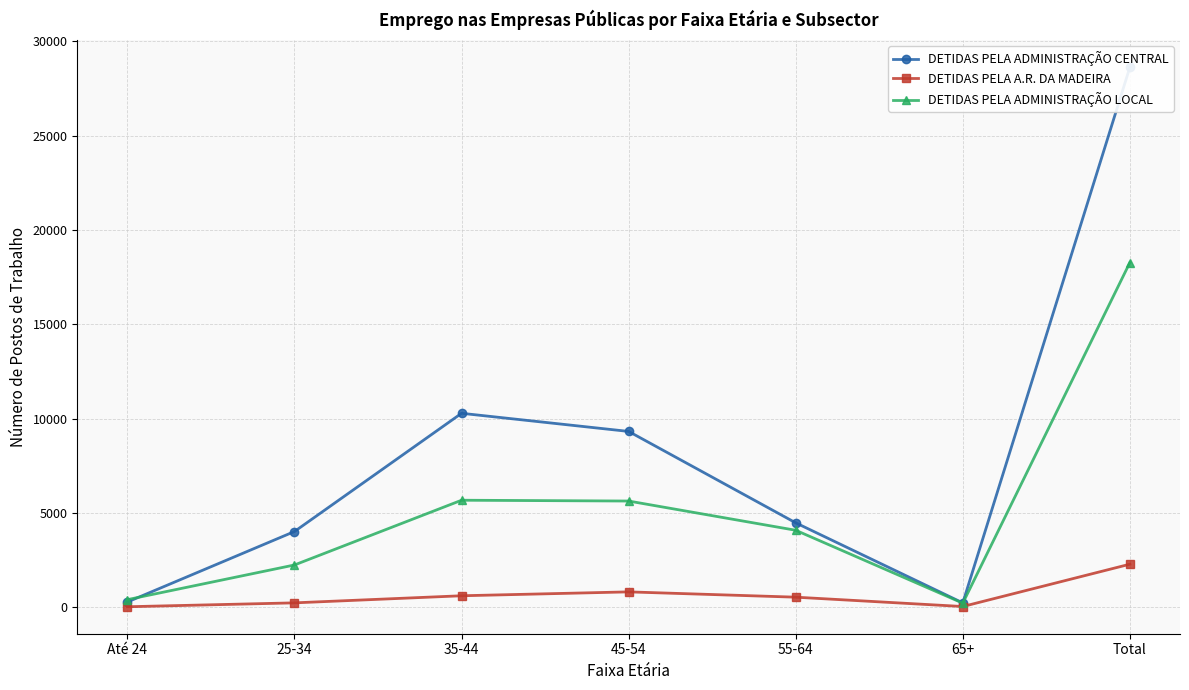

True or false: DETIDAS PELA ADMINISTRAÇÃO CENTRAL and DETIDAS PELA ADMINISTRAÇÃO LOCAL cross at least once.

True